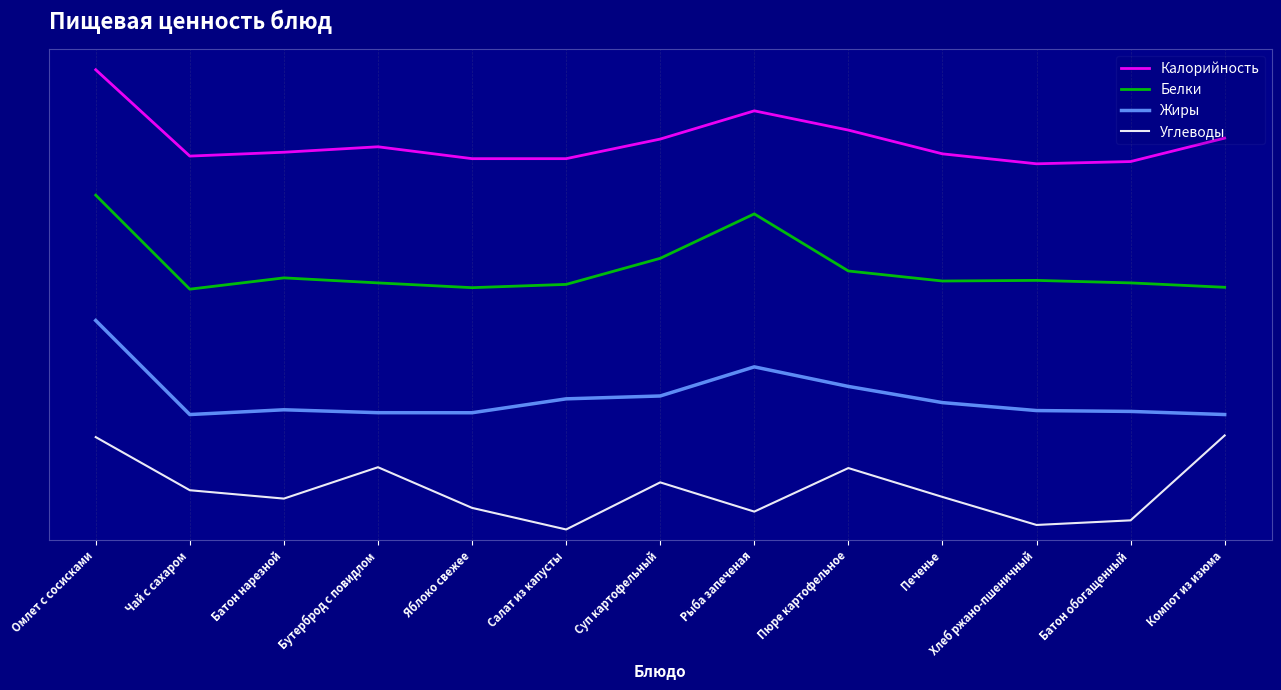

True or false: Жиры and Углеводы intersect in this chart.

False